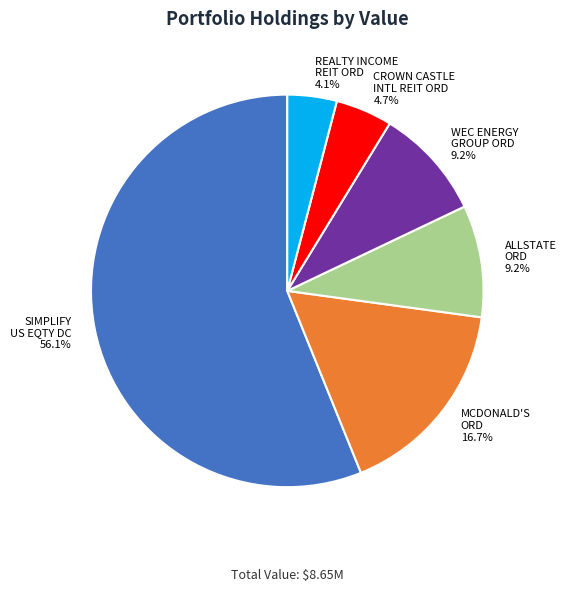

Is there any slice that represents more than half of the pie?

Yes